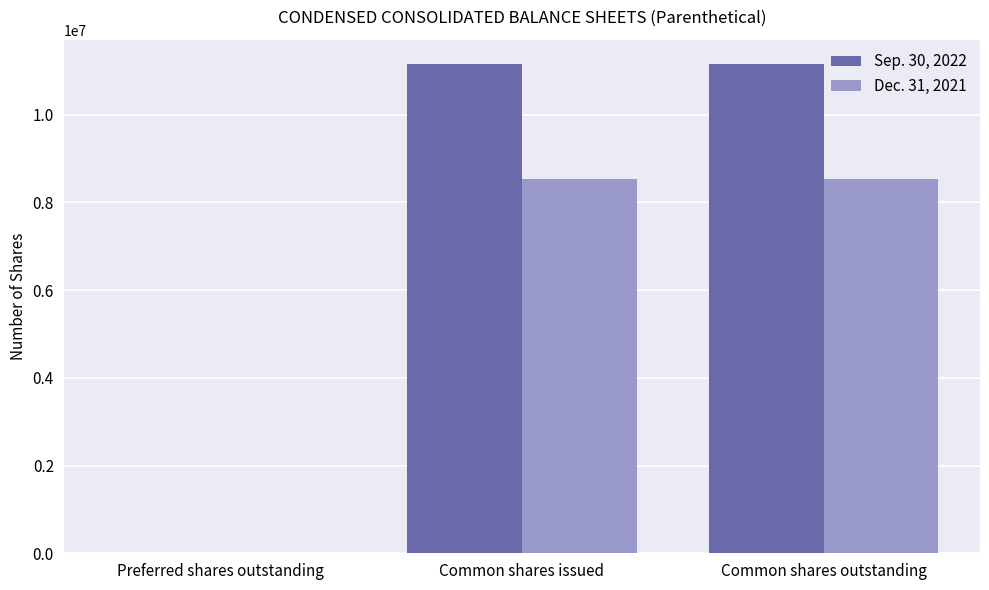

Between Preferred shares outstanding and Common shares outstanding, which series saw the biggest shift?

Sep. 30, 2022